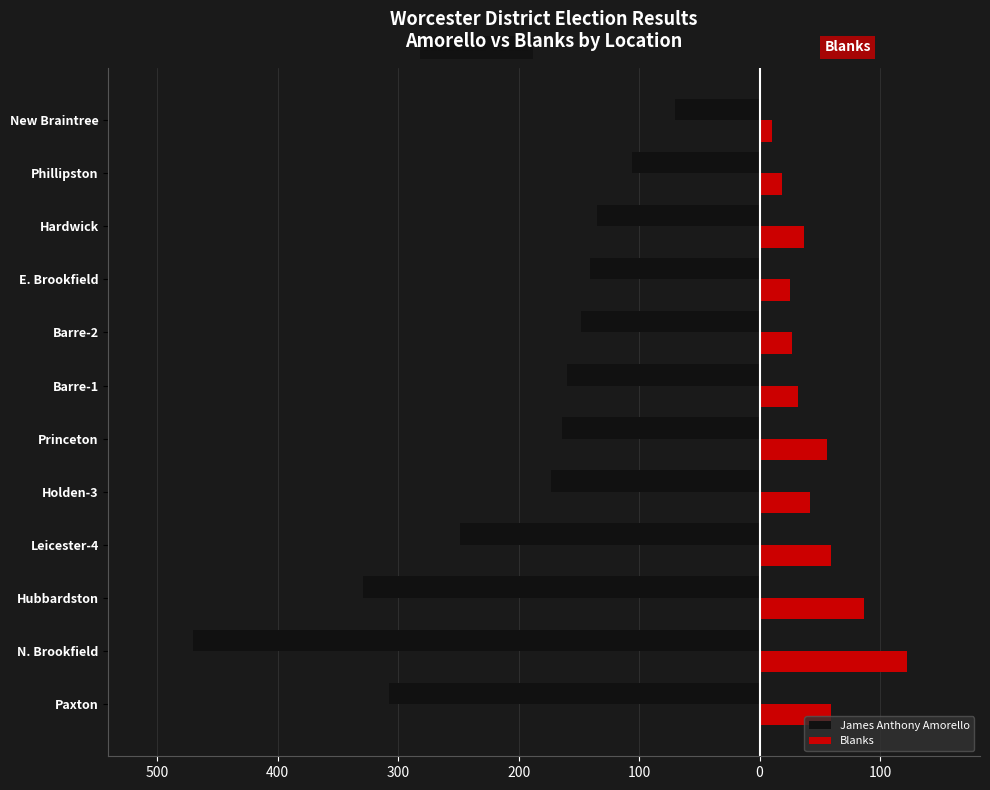

What are all the series names shown in the legend?

James Anthony Amorello, Blanks